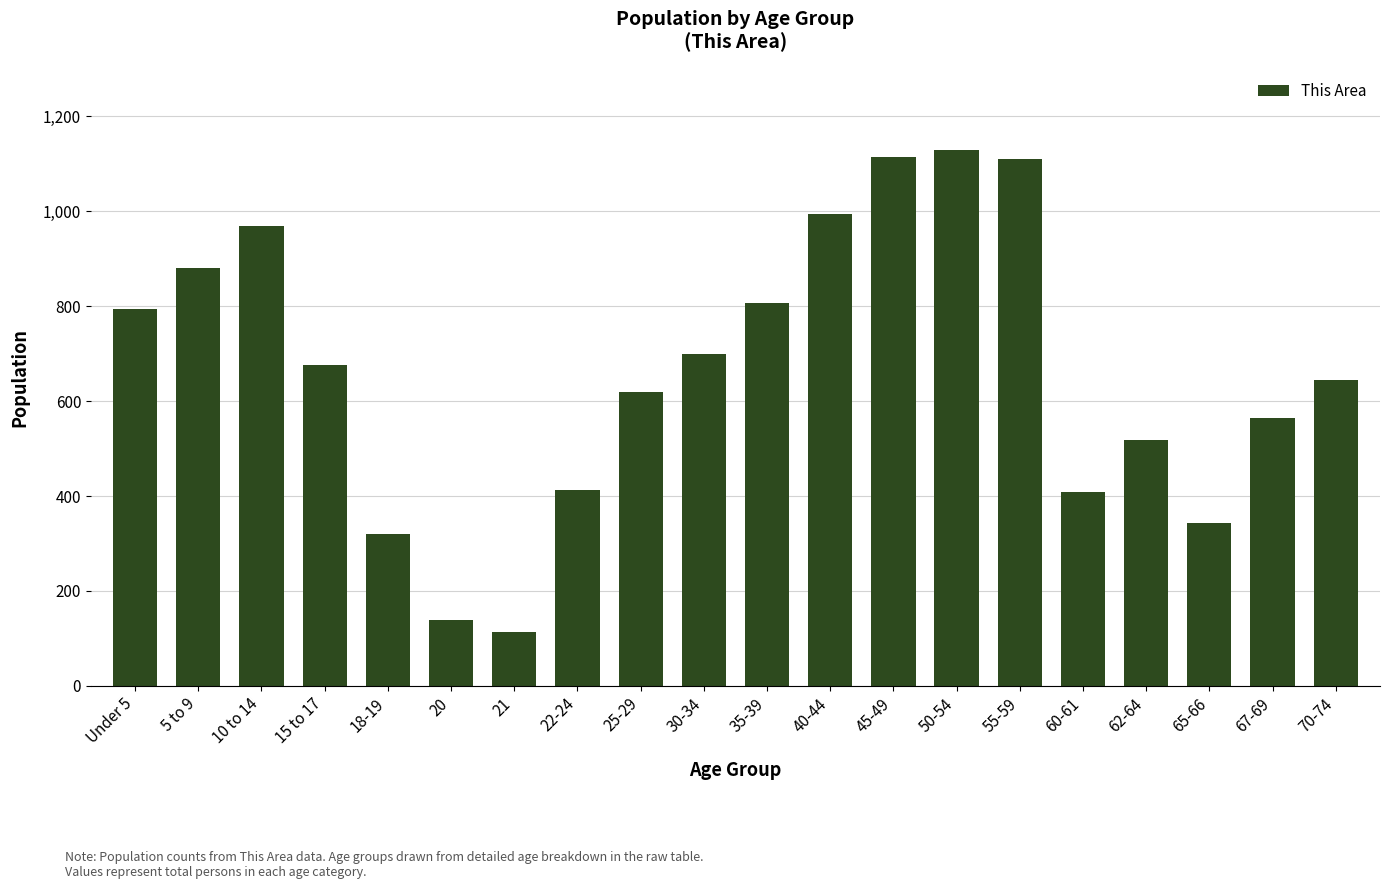

Approximately how many times larger is the value at 65-66 compared to 50-54?

0.3